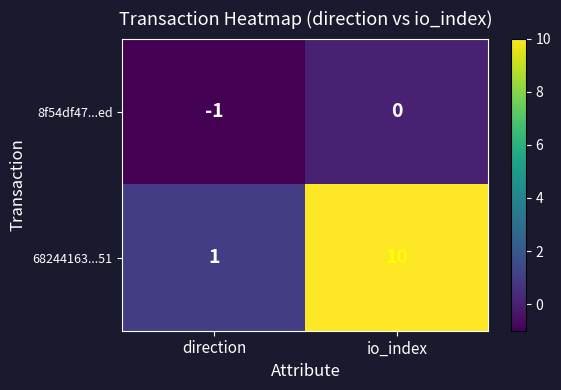

What is the sum of the 68244163...51 values at io_index and direction?

11